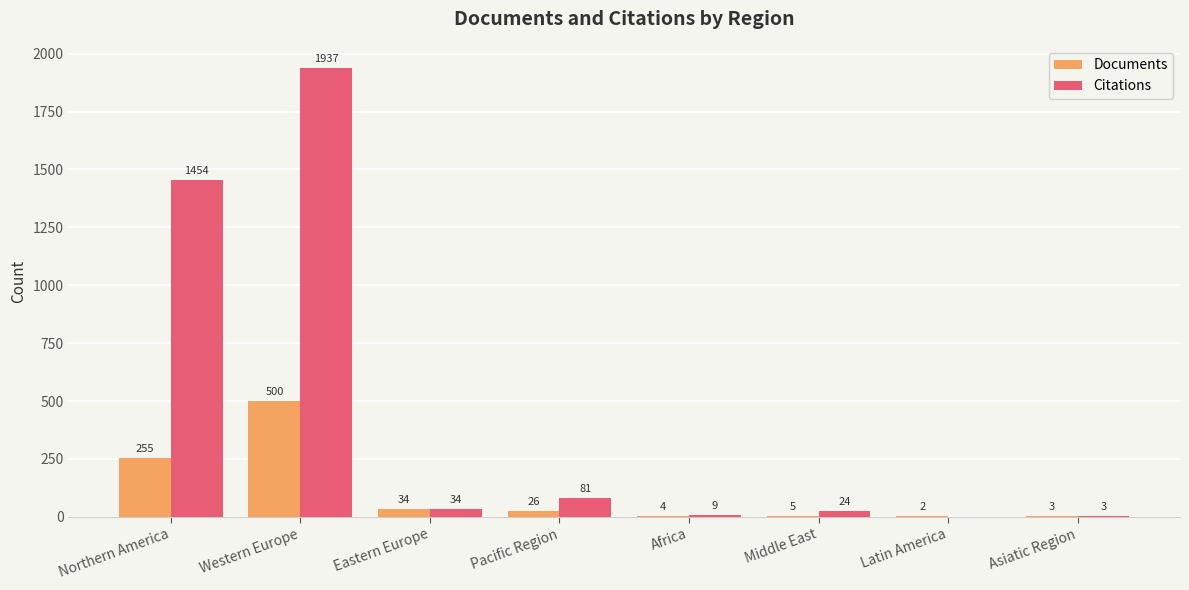

The value of Citations at Africa is 9. True or false?

True